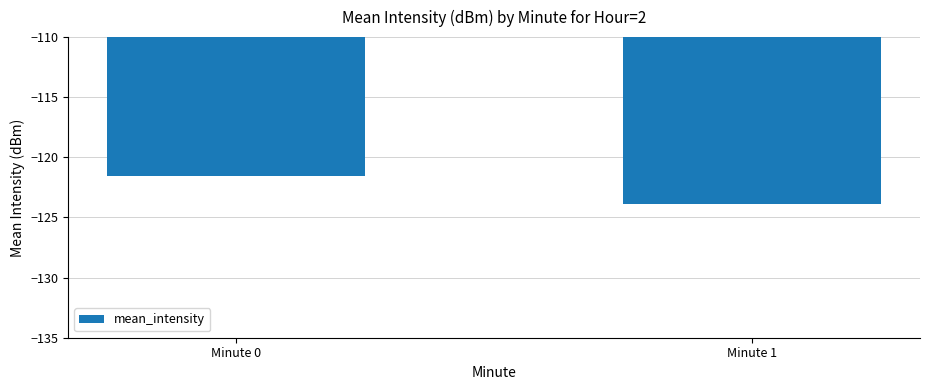

List the labels in order of value, smallest first.

Minute 1, Minute 0